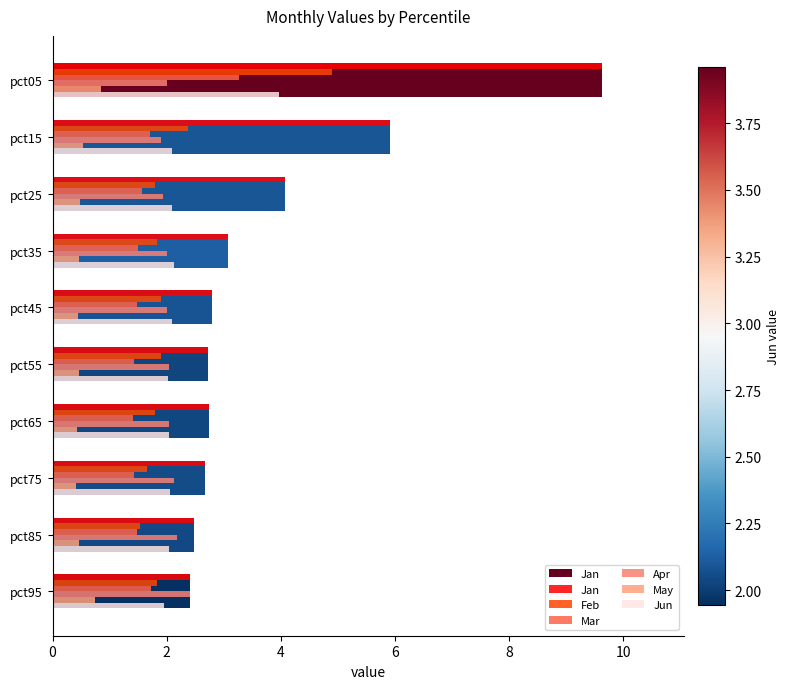

Reading left to right, transcribe all the data shown in this chart.

Jan: 9.6	5.9	4.1	3.1	2.8	2.7	2.7	2.7	2.5	2.4
Feb: 4.9	2.4	1.8	1.8	1.9	1.9	1.8	1.6	1.5	1.8
Mar: 3.3	1.7	1.6	1.5	1.5	1.4	1.4	1.4	1.5	1.7
Apr: 2.0	1.9	1.9	2.0	2.0	2.0	2.0	2.1	2.2	2.4
May: 0.8	0.5	0.5	0.5	0.5	0.5	0.4	0.4	0.5	0.7
Jun: 4.0	2.1	2.1	2.1	2.1	2.0	2.0	2.1	2.0	1.9